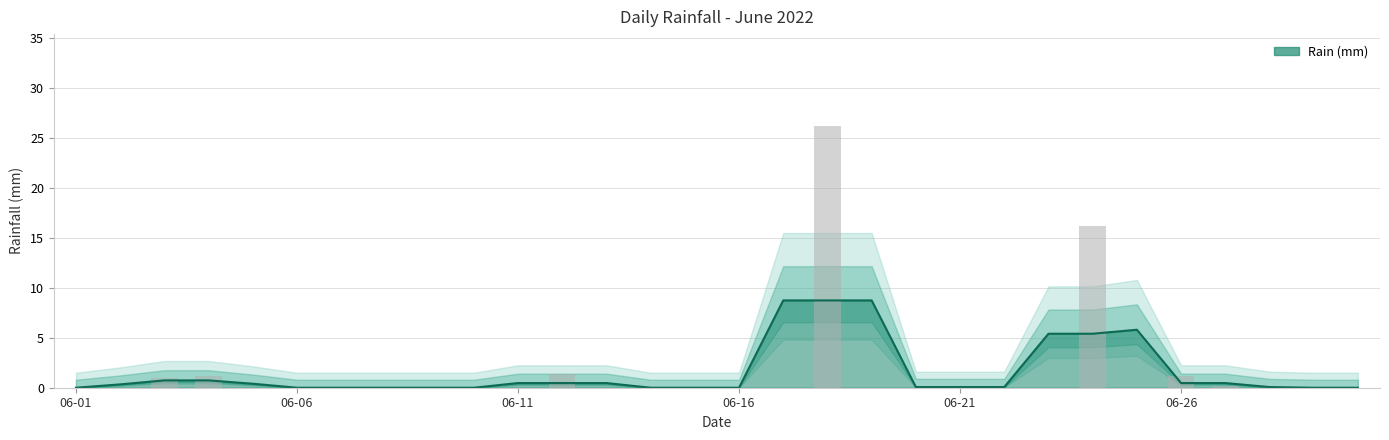

What is the sum of all values?

47.6